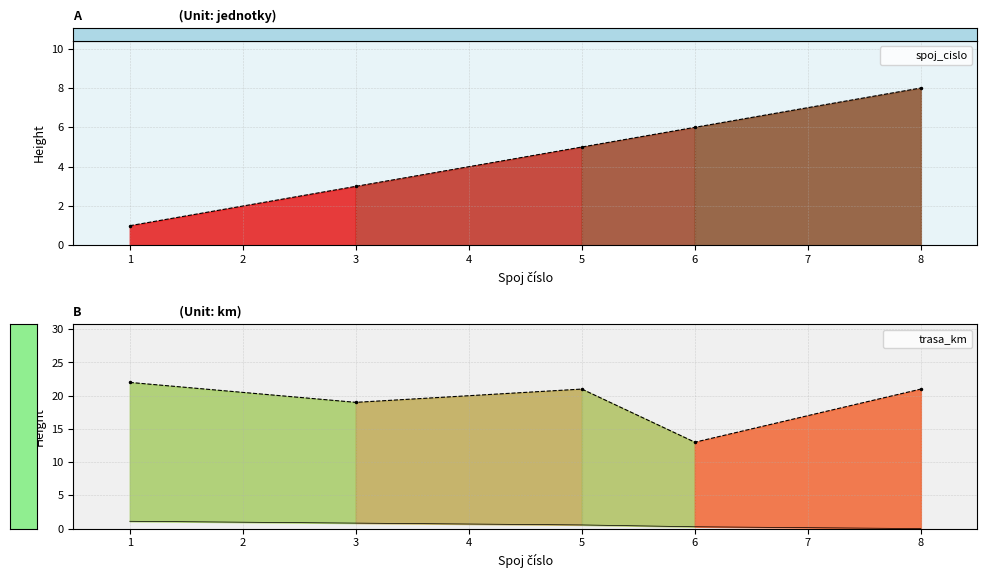

Reading left to right, extract all data points from this chart.

spoj_cislo: 1	3	5	6	8
trasa_km: 22	19	21	13	21